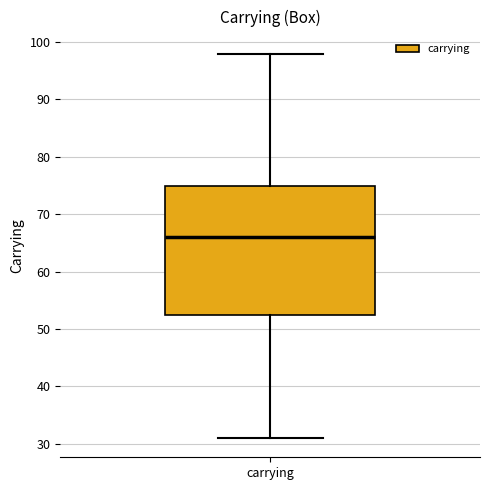

Where does the lower whisker of the box for carrying end on the y-axis? The values are not printed on the chart, so give them approximately, as read against the axis.

31